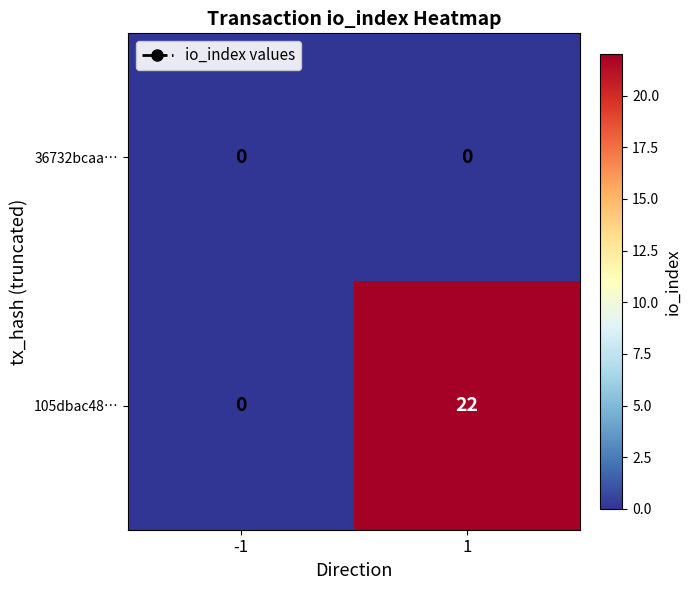

The value of 36732bcaa… at 1 is 0. True or false?

True